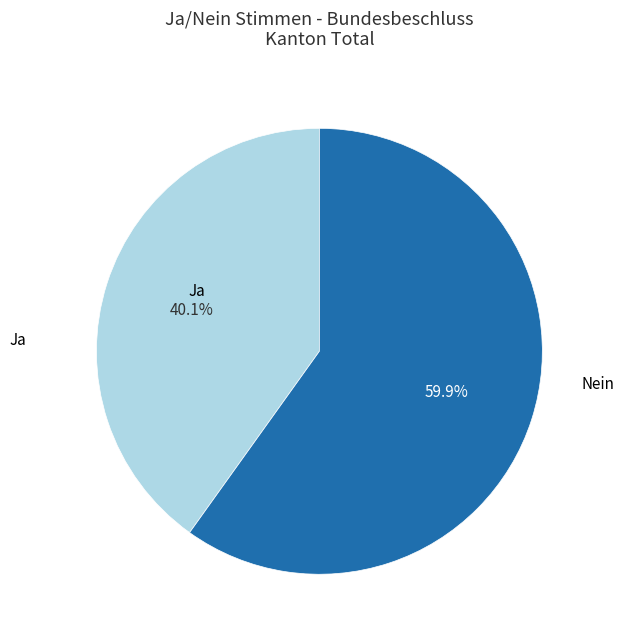

How many segments does this pie chart have?

2